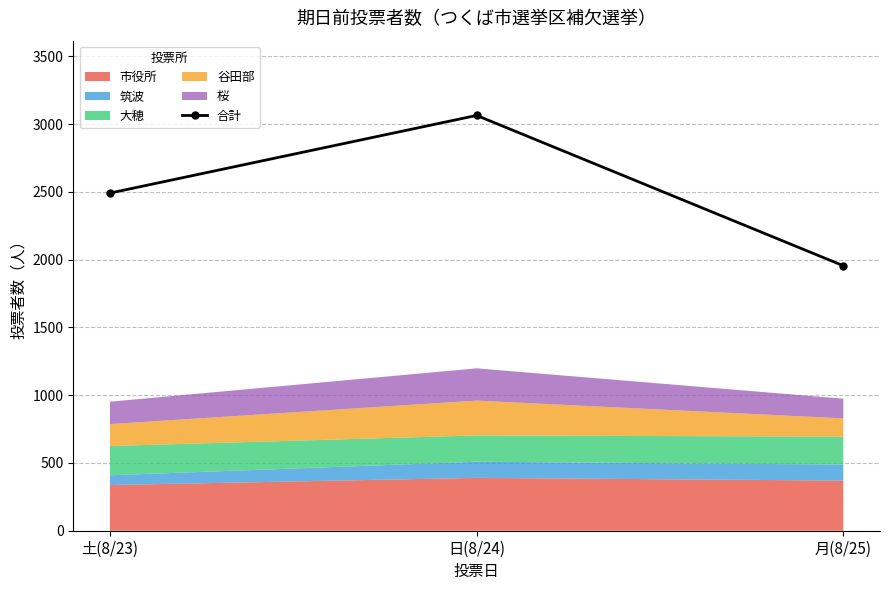

What is the label of the 3rd point from the left?

月(8/25)